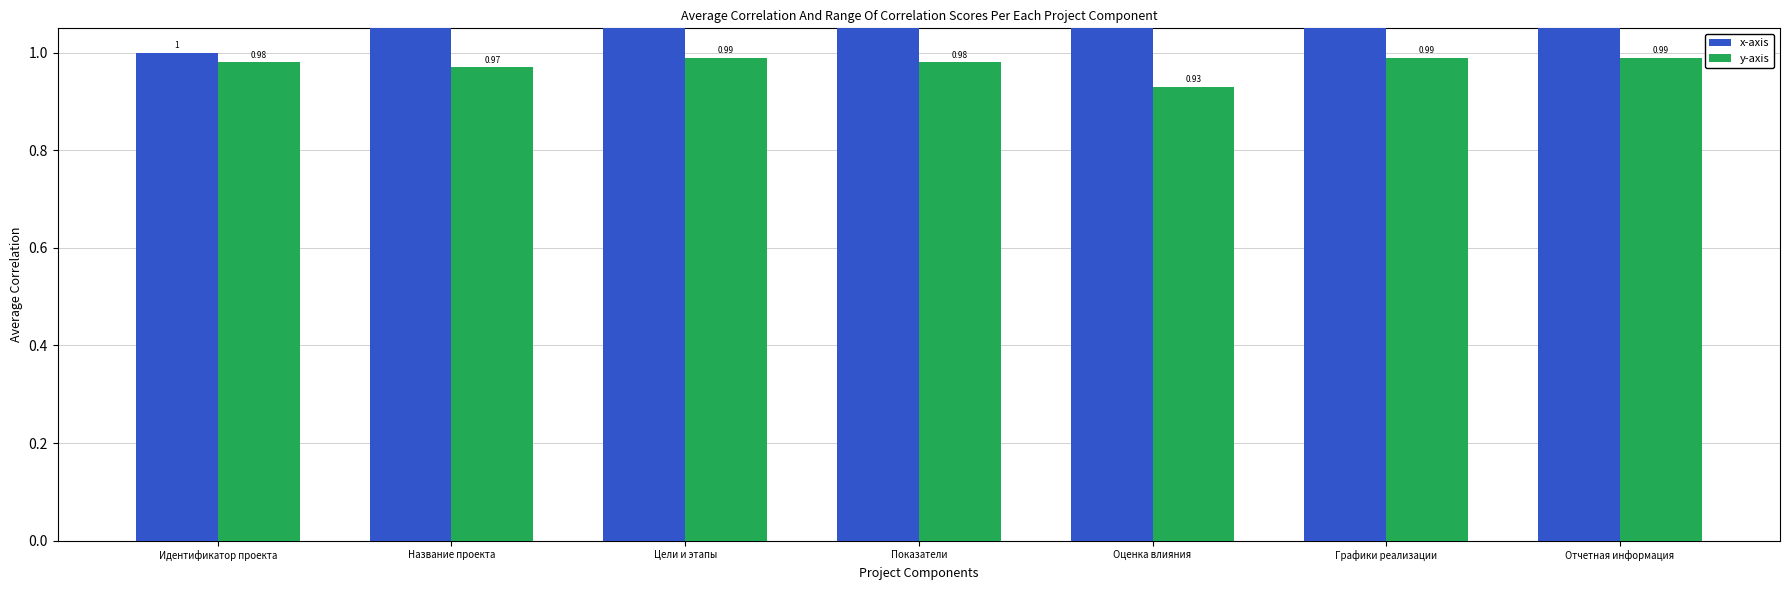

How many distinct data groups are displayed?

2